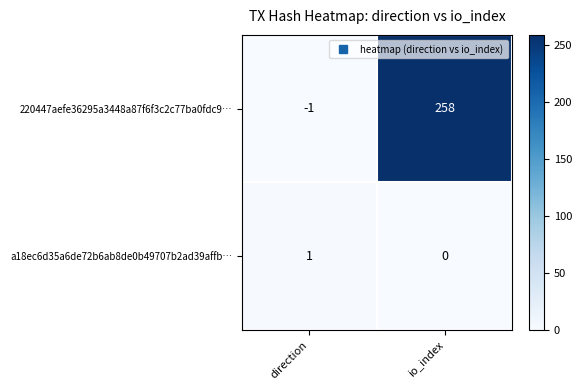

Which series has the largest range (max minus min)?

220447aefe36295a3448a87f6f3c2c77ba0fdc9…